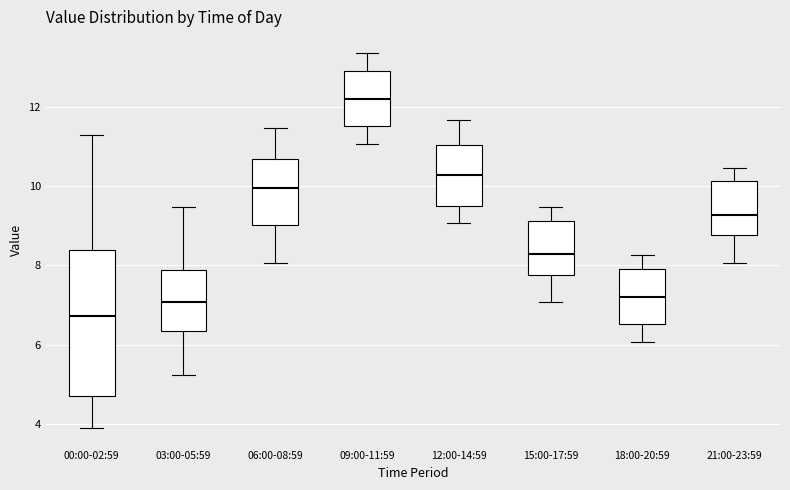

Which box is the tallest, from its lower edge to its upper edge?

00:00-02:59